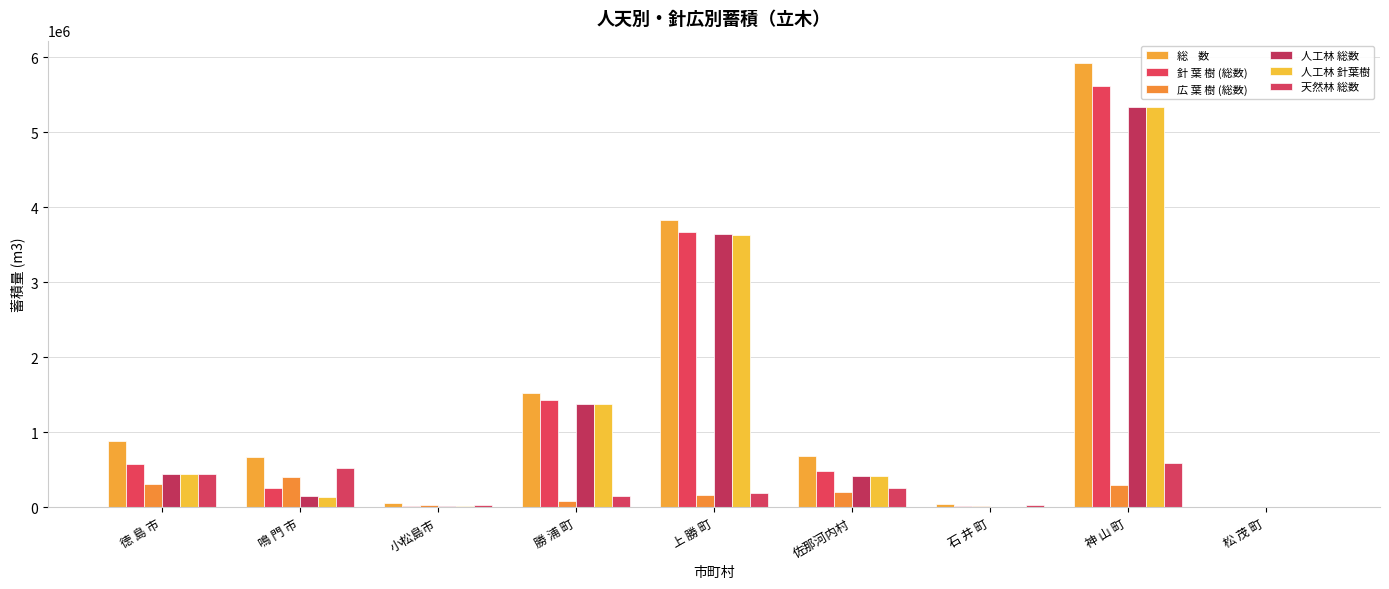

At which category does the chart reach its peak across all series?

神 山 町